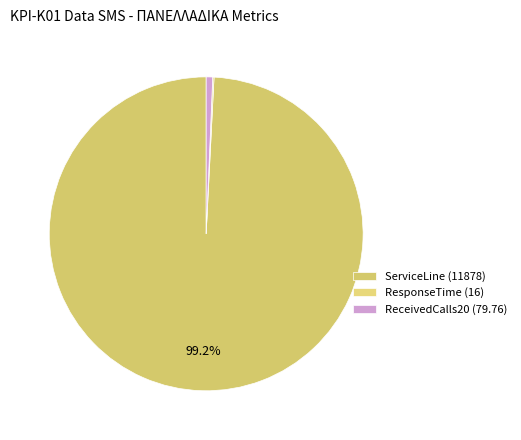

Which slice is the largest?

ServiceLine (11878)